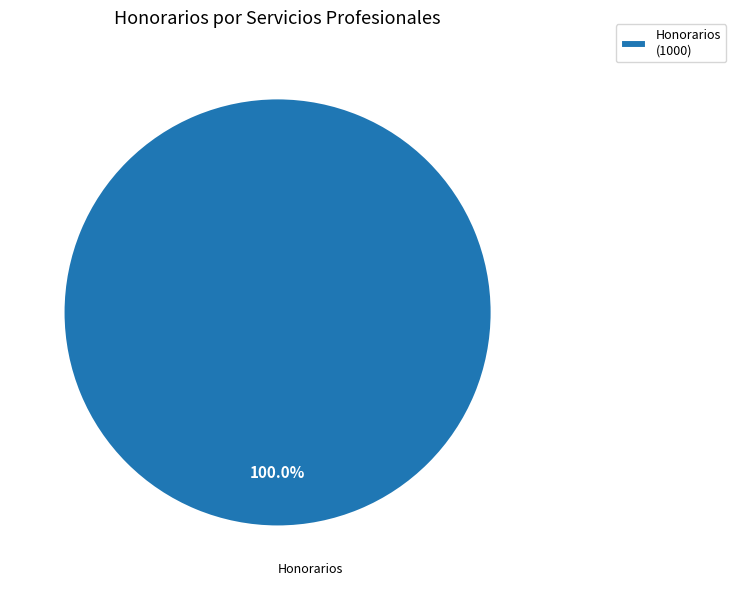

Does any single category account for the majority?

Yes